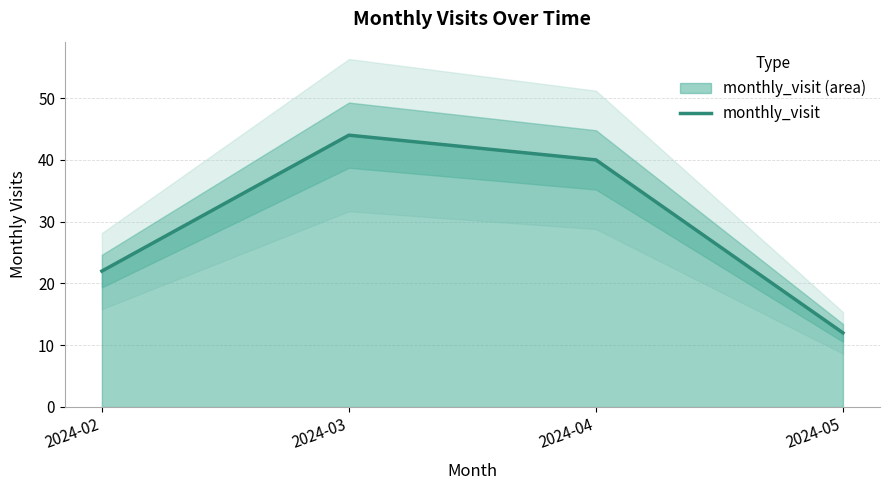

Count the values in the range 22 to 44.

3